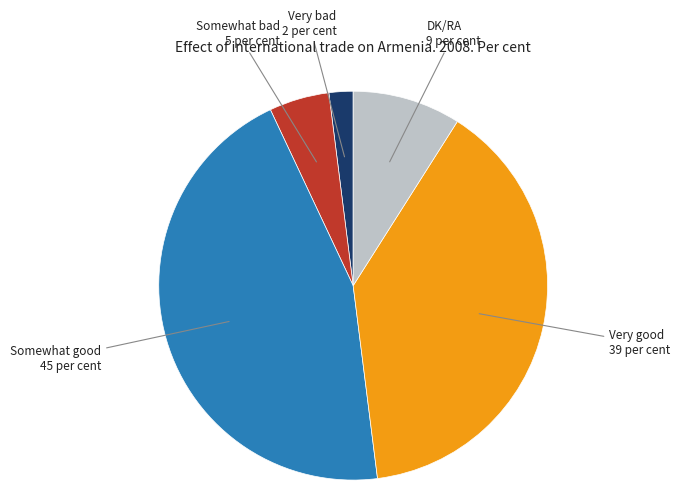

Is there any slice that represents more than half of the pie?

No